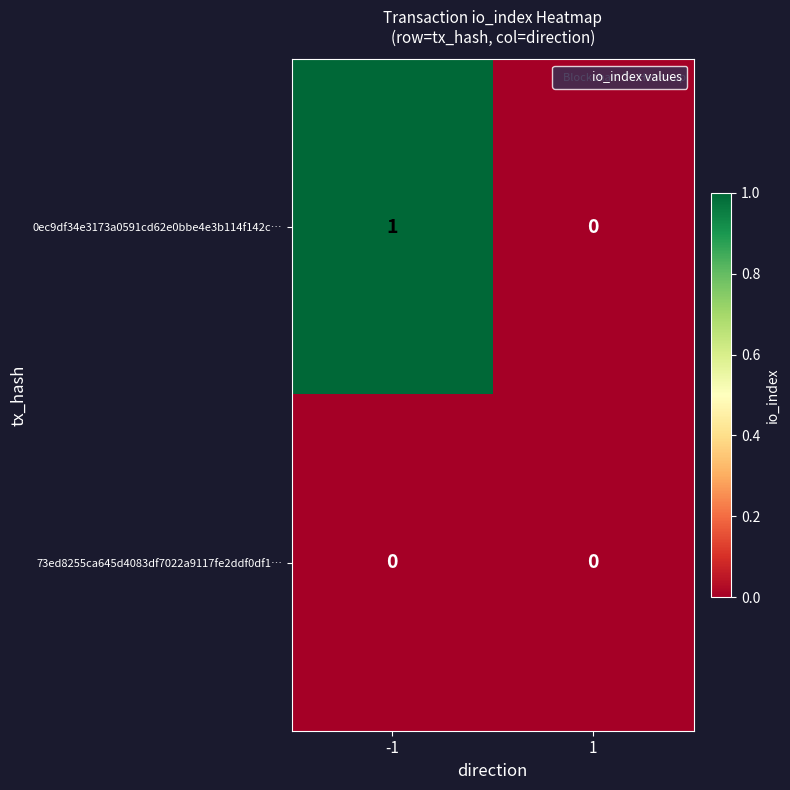

Reading right to left, extract all data points from this chart.

0ec9df34e3173a0591cd62e0bbe4e3b114f142c…: 1=0	-1=1
73ed8255ca645d4083df7022a9117fe2ddf0df1…: 1=0	-1=0